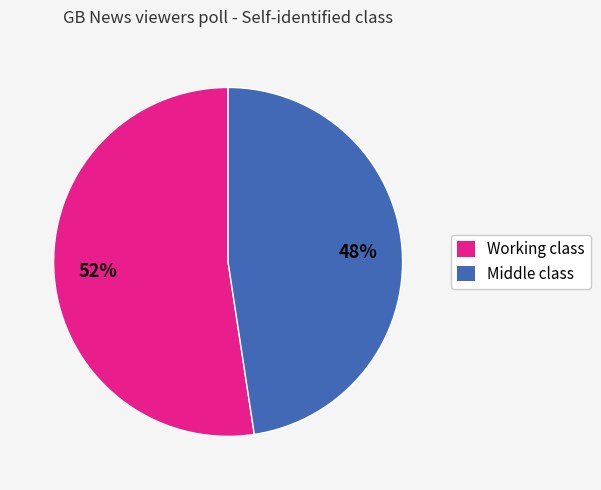

True or false: Working class accounts for 61% of the total.

False